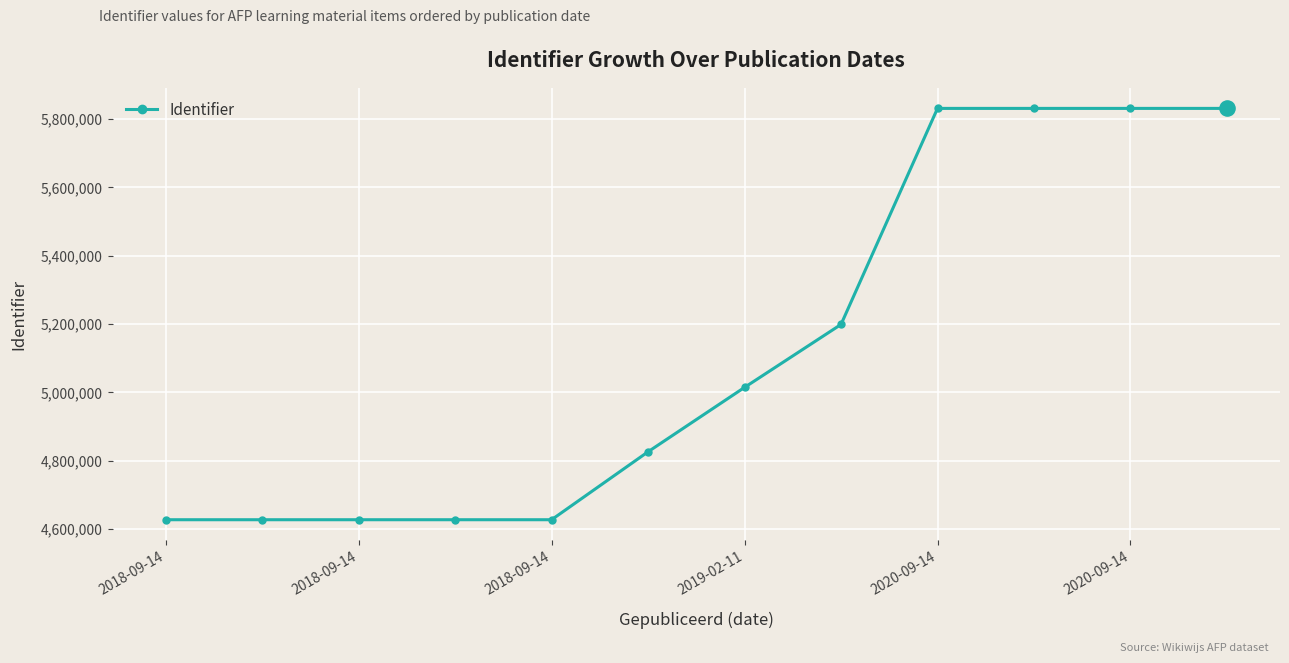

What is the average value?

5125147